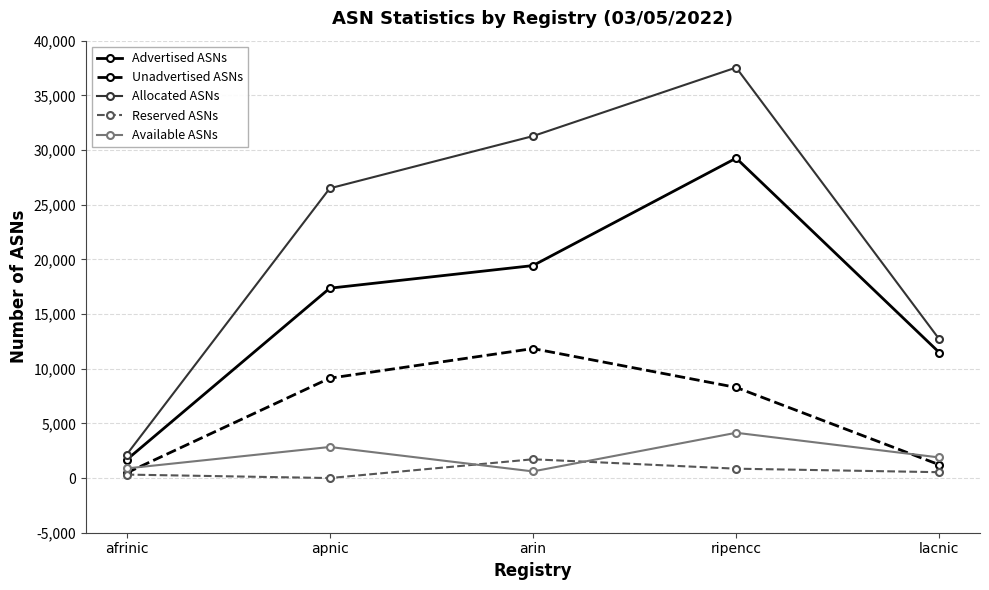

Reading left to right, what are all the values shown in this chart?

Advertised ASNs: afrinic=1663	apnic=17363	arin=19431	ripencc=29255	lacnic=11472
Unadvertised ASNs: afrinic=468	apnic=9132	arin=11841	ripencc=8288	lacnic=1213
Allocated ASNs: afrinic=2131	apnic=26495	arin=31272	ripencc=37543	lacnic=12685
Reserved ASNs: afrinic=317	apnic=0	arin=1717	ripencc=857	lacnic=535
Available ASNs: afrinic=878	apnic=2841	arin=607	ripencc=4140	lacnic=1883